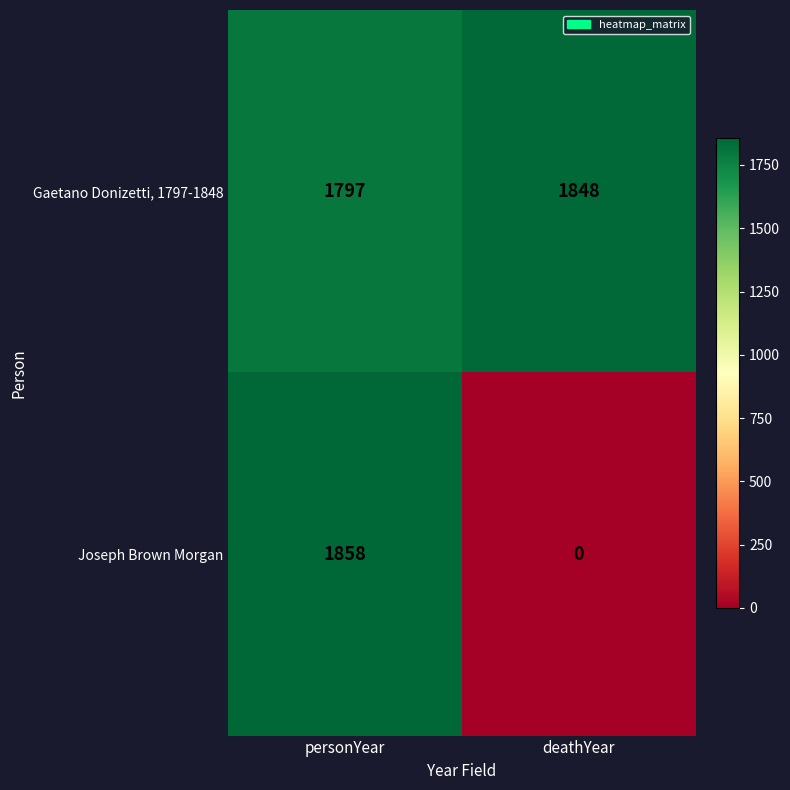

Where is Gaetano Donizetti, 1797-1848 nearest to the value 1822?

personYear